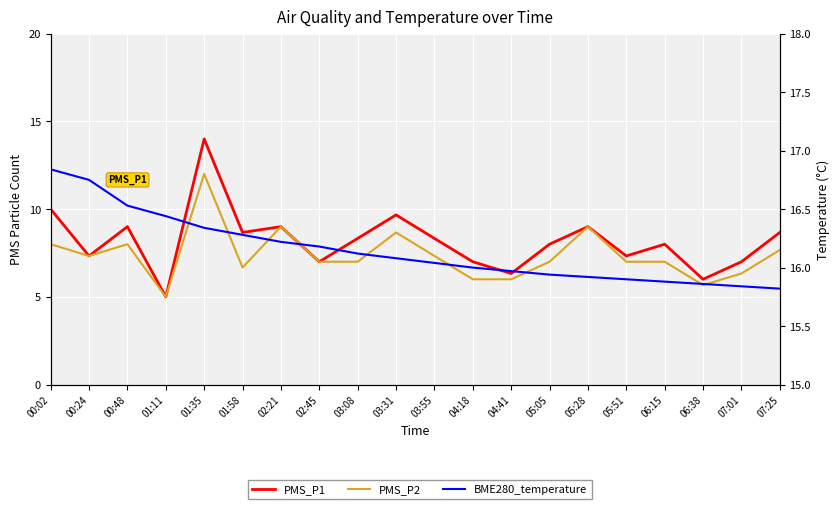

Which series has the widest spread of values?

PMS_P1